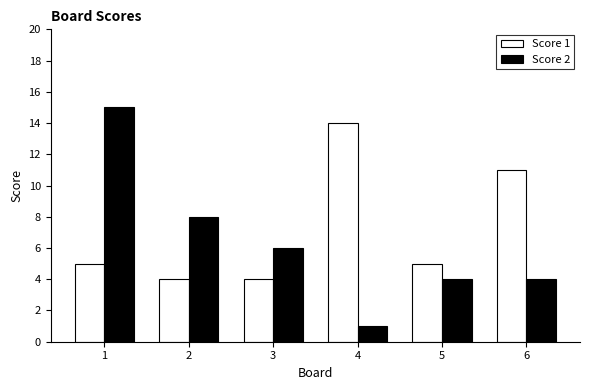

The Score 1 series shows 2 at 3. True or false?

False